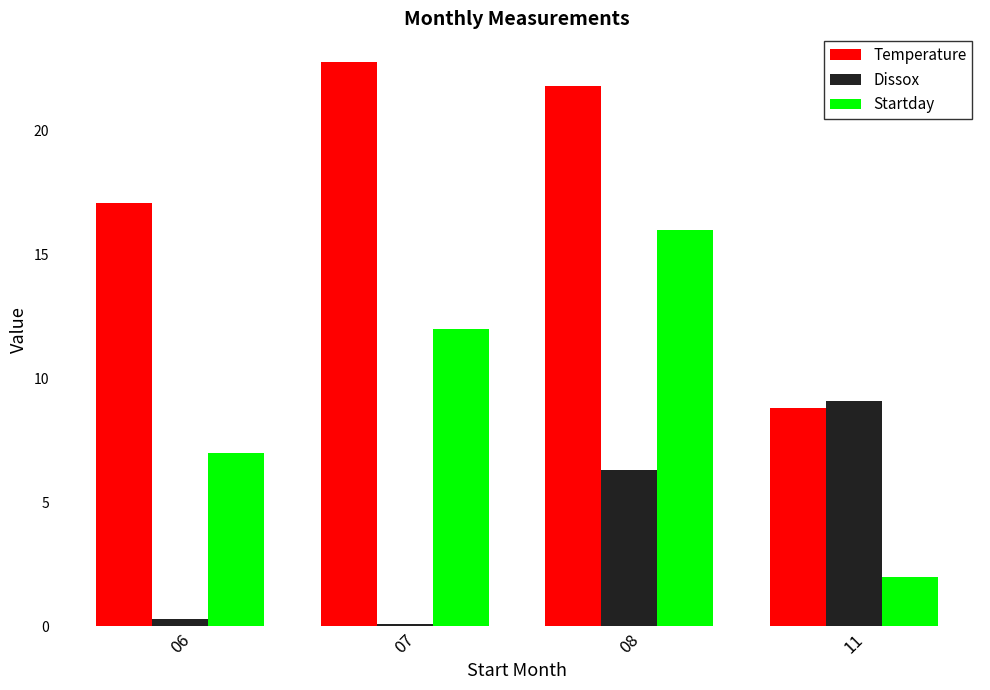

How many values in the Startday series are below 12?

2